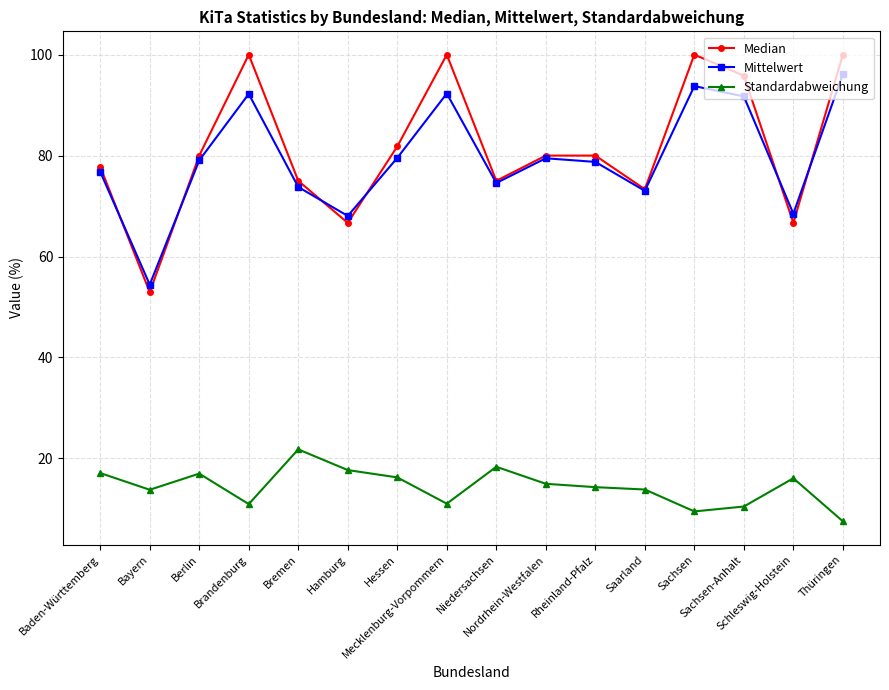

What are all the series names shown in the legend?

Median, Mittelwert, Standardabweichung